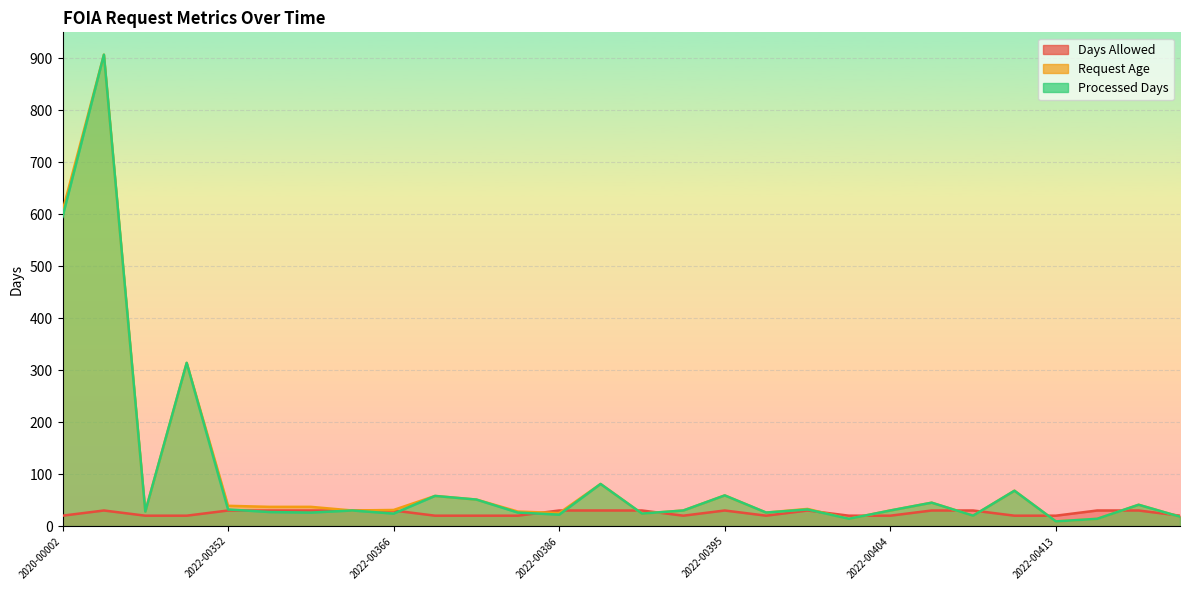

Reading left to right, transcribe all the data shown in this chart.

Days Allowed: 20	30	20	20	30	30	30	30	30	20	20	20	30	30	30	20	30	20	30	20	20	30	30	20	20	30	30	20
Request Age: 606	907	28	314	39	37	37	30	31	58	51	28	25	81	24	30	59	26	33	14	30	45	20	68	9	14	41	18
Processed Days: 595	907	28	314	32	27	26	30	24	58	51	26	22	81	24	30	59	26	32	14	30	45	20	68	9	14	41	18